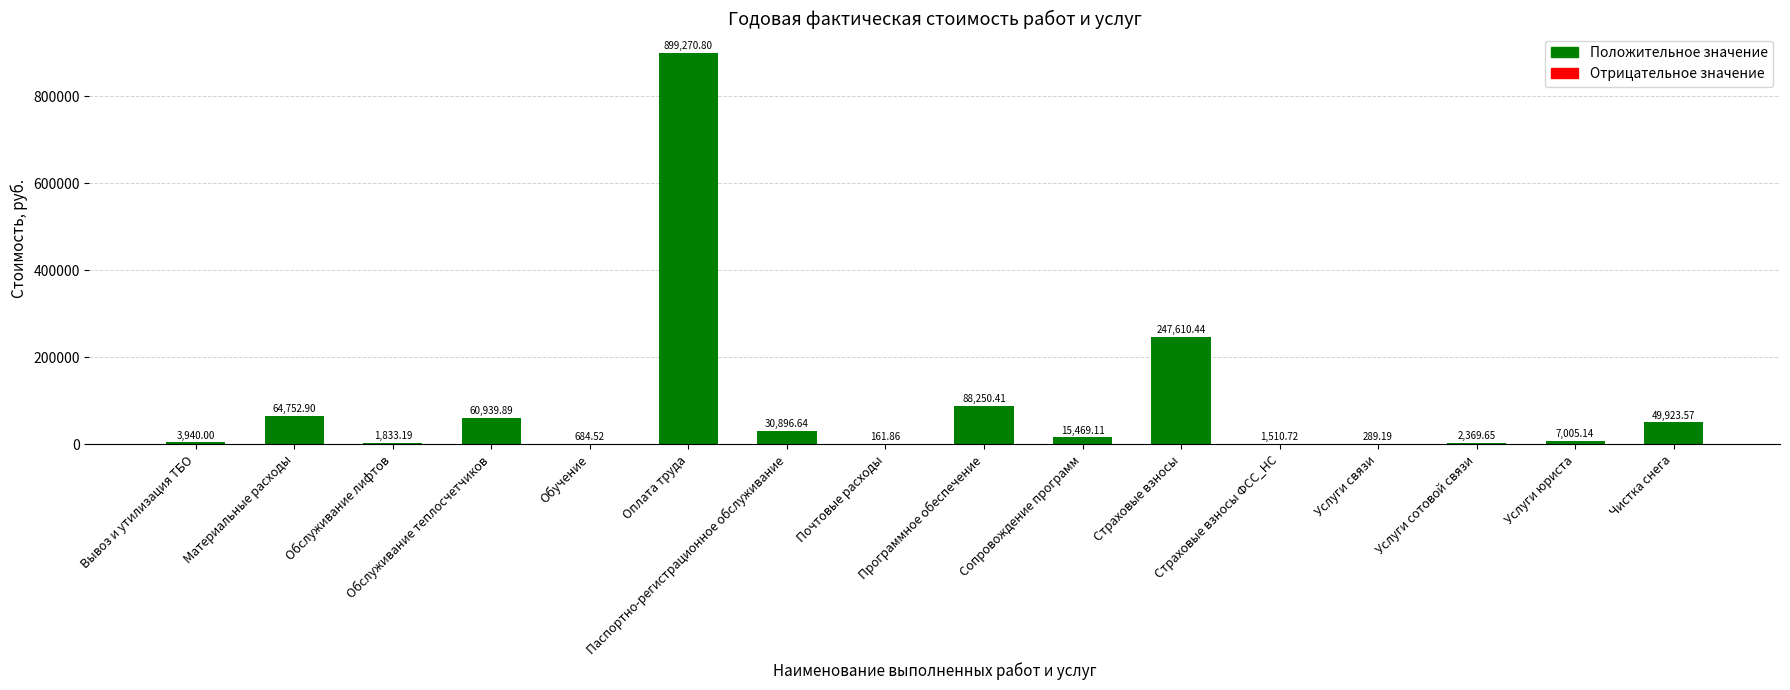

What is the sum of all values?

1474908.0